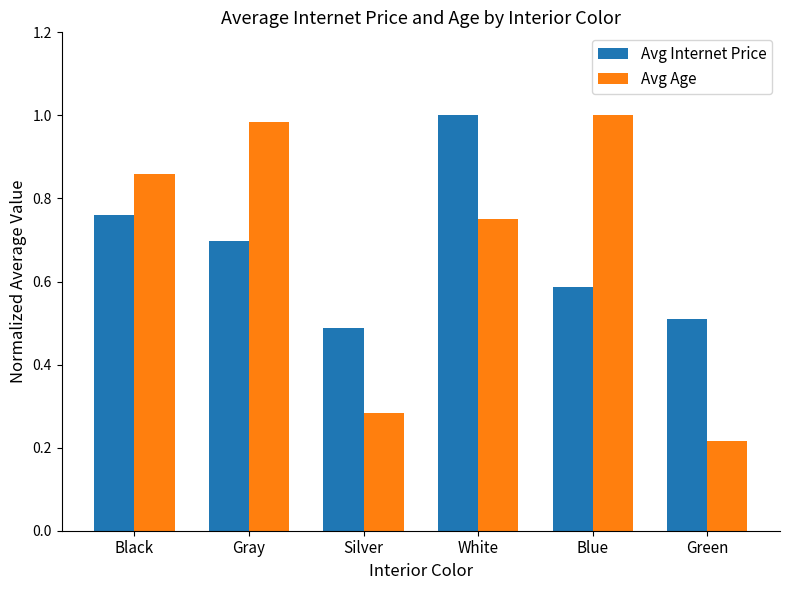

What is the label of the 2nd bar from the left?

Gray